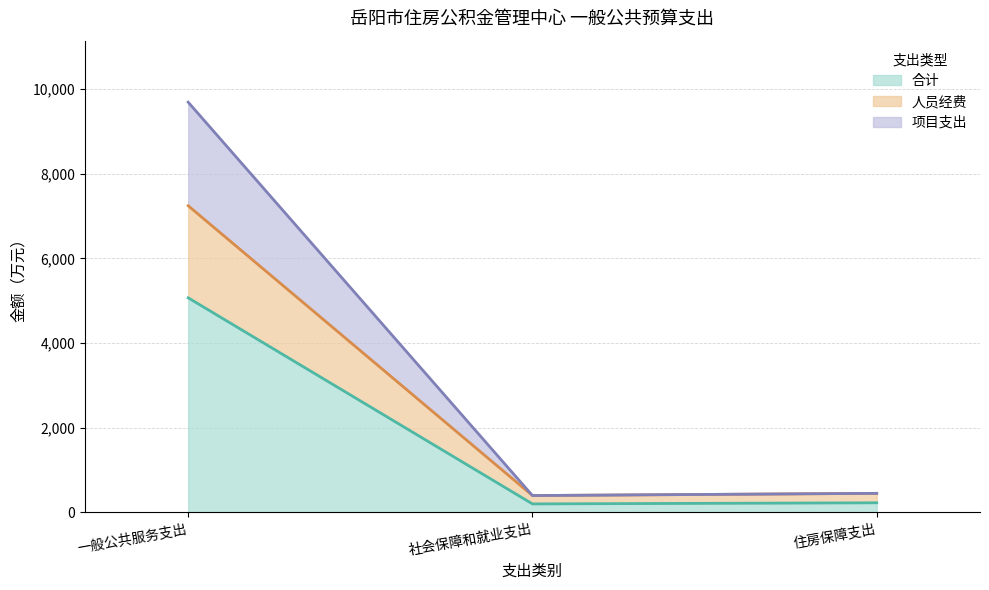

The 人员经费 series shows 9997.9 at 一般公共服务支出. True or false?

False